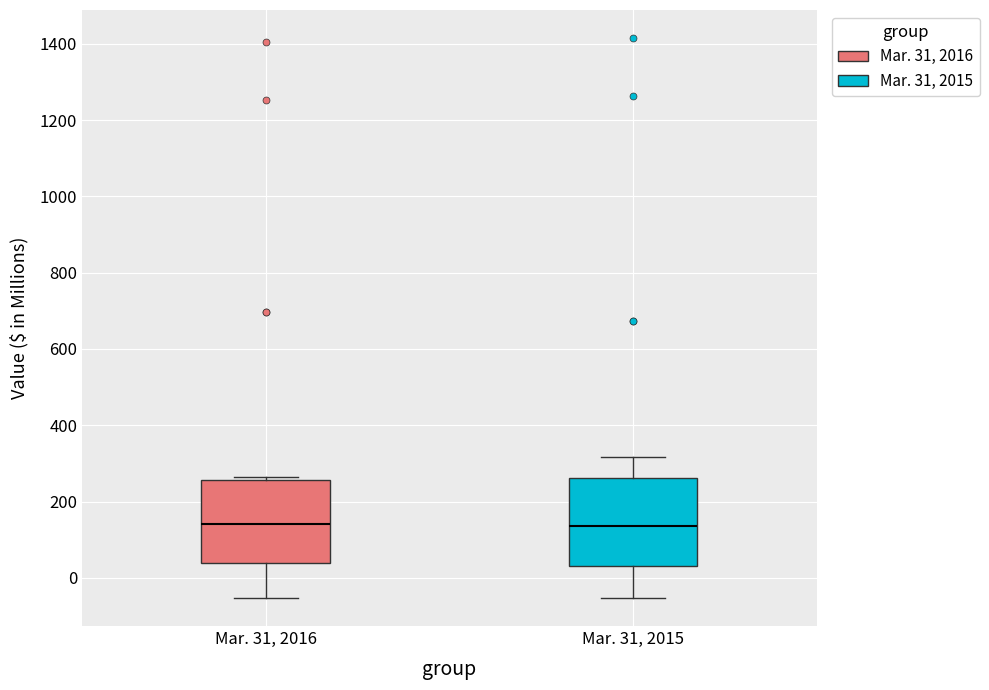

Reading left to right, transcribe this box plot: for each box, give where its median line is, the range the box spans, and where its two whiskers end, as read against the y-axis. The values are not printed on the chart, so give them approximately, as read against the axis.

Mar. 31, 2016: median 140, box 40 to 260, whiskers -60 to 260 (just above the box's upper edge)
Mar. 31, 2015: median 140, box 40 to 260, whiskers -60 to 320